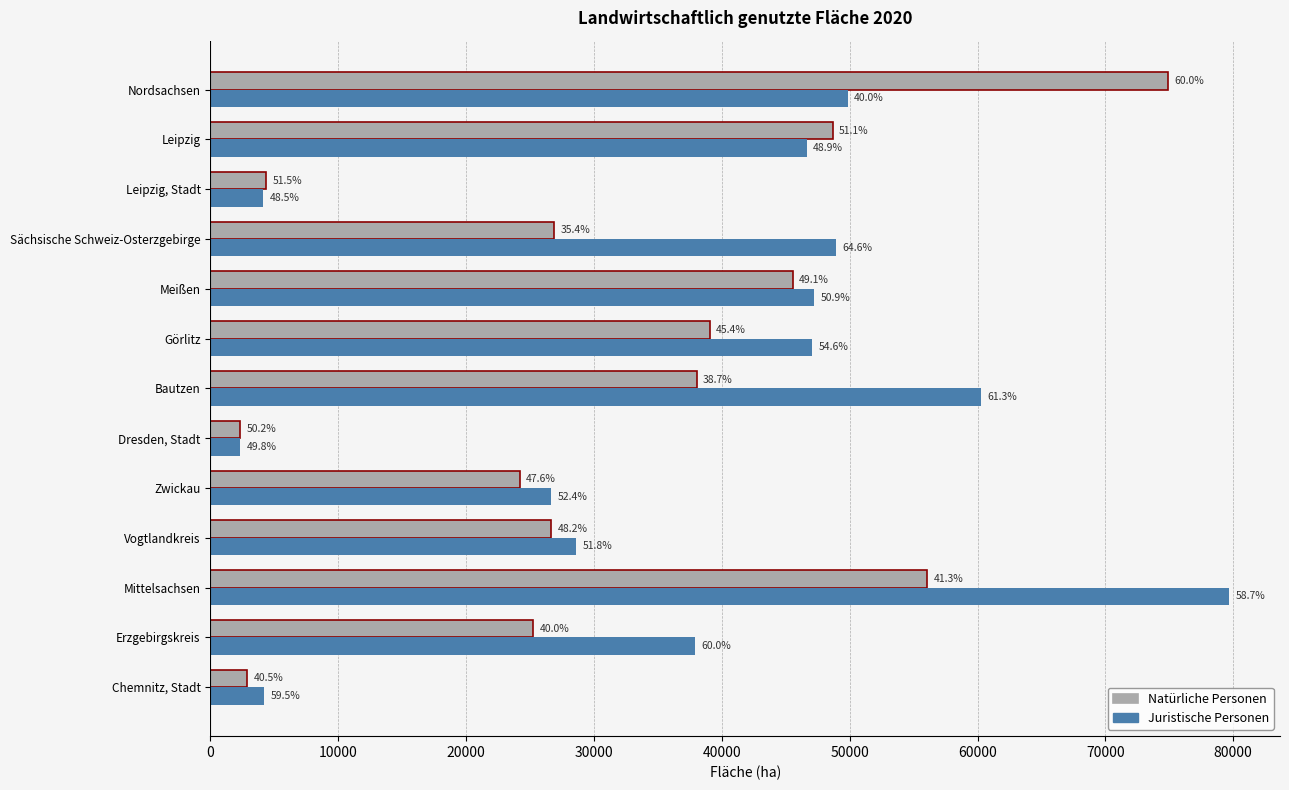

What are all the series names shown in the legend?

Natürliche Personen, Juristische Personen